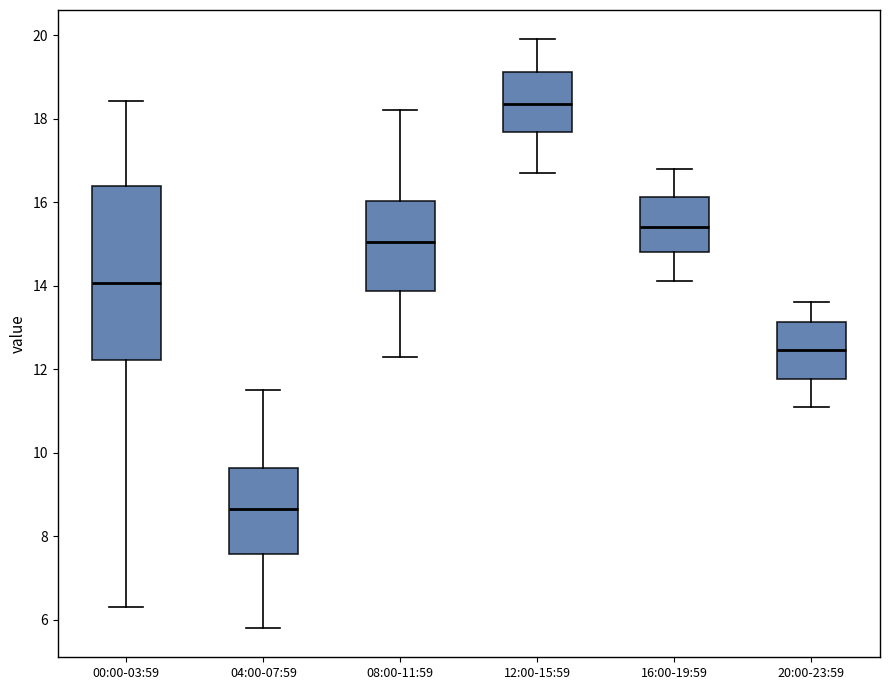

Reading left to right, transcribe this box plot: for each box, give where its median line is, the range the box spans, and where its two whiskers end, as read against the y-axis. The values are not printed on the chart, so give them approximately, as read against the axis.

00:00-03:59: median 14.0, box 12.2 to 16.4, whiskers 6.4 to 18.4
04:00-07:59: median 8.6, box 7.6 to 9.6, whiskers 5.8 to 11.6
08:00-11:59: median 15.0, box 13.8 to 16.0, whiskers 12.4 to 18.2
12:00-15:59: median 18.4, box 17.6 to 19.2, whiskers 16.8 to 20.0
16:00-19:59: median 15.4, box 14.8 to 16.2, whiskers 14.2 to 16.8
20:00-23:59: median 12.4, box 11.8 to 13.2, whiskers 11.2 to 13.6